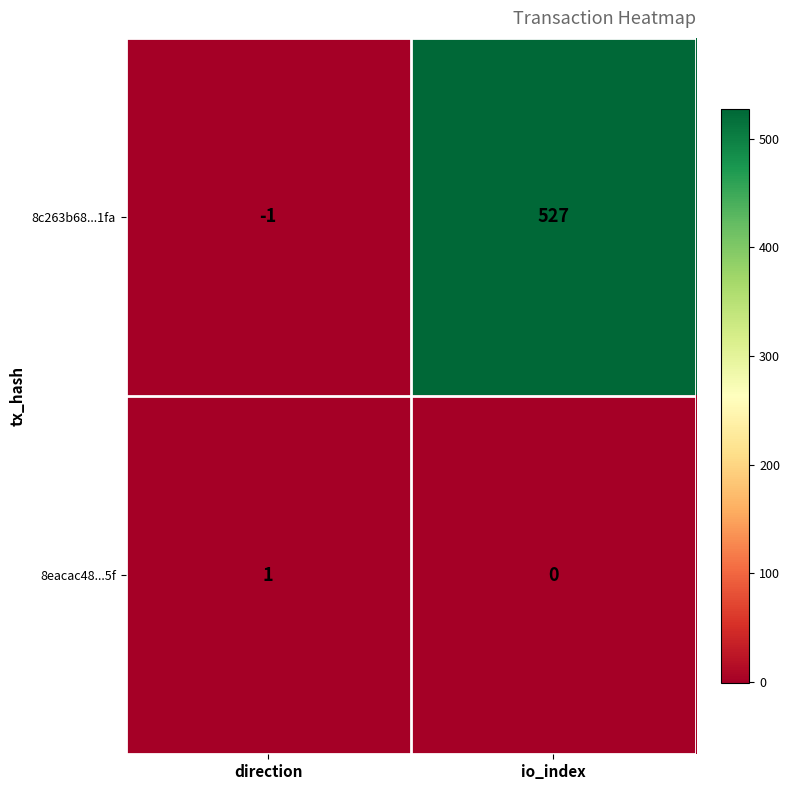

At how many categories does at least one series exceed 145?

1